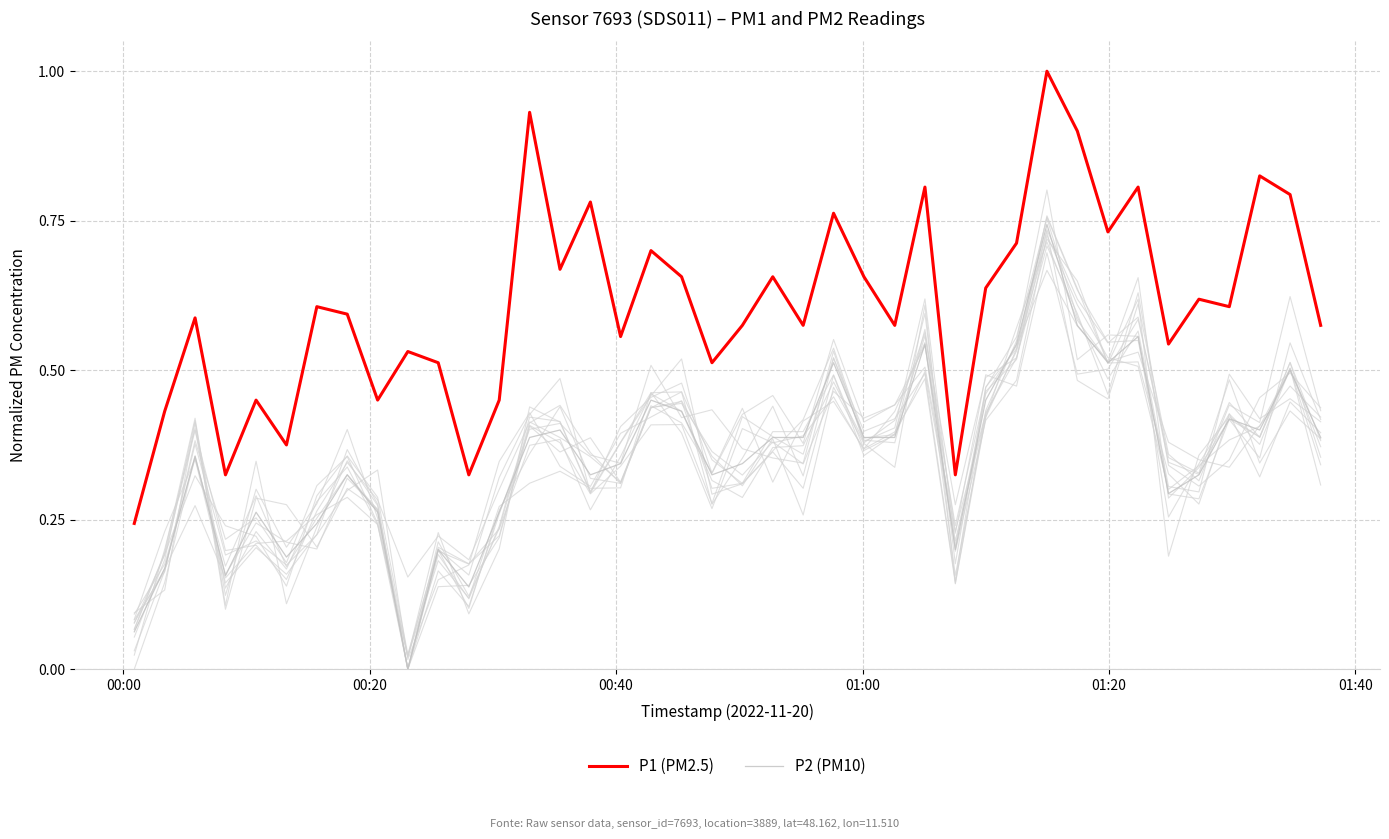

True or false: P1 (PM2.5) and P2 (PM10) intersect in this chart.

False